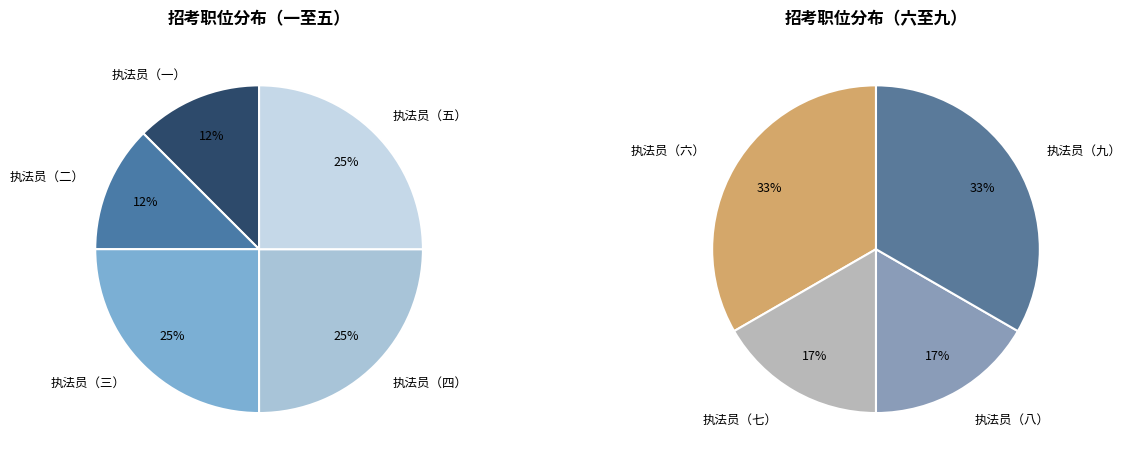

How many segments does this pie chart have?

9